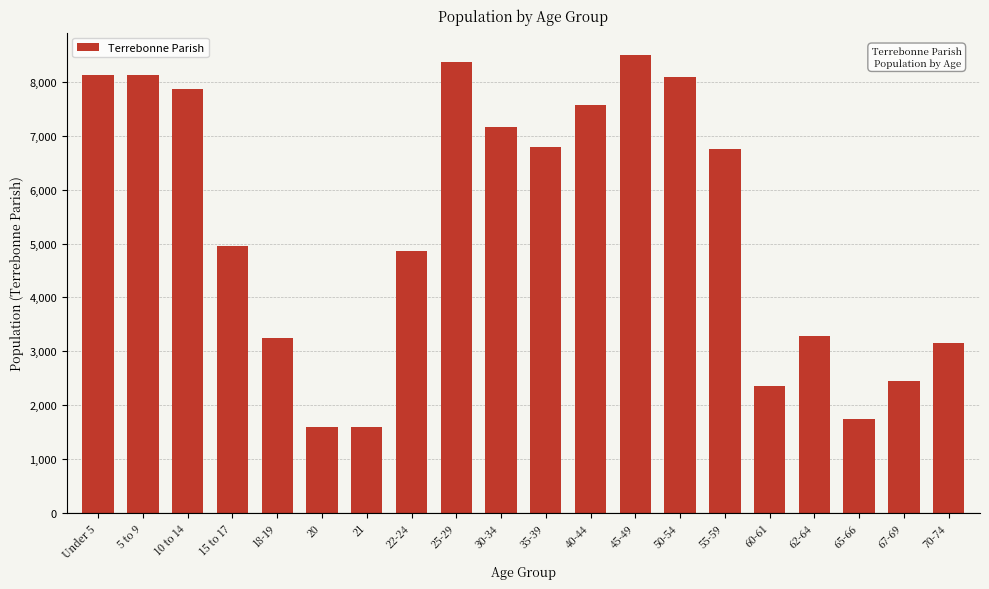

What is the minimum value shown in the chart?

1581